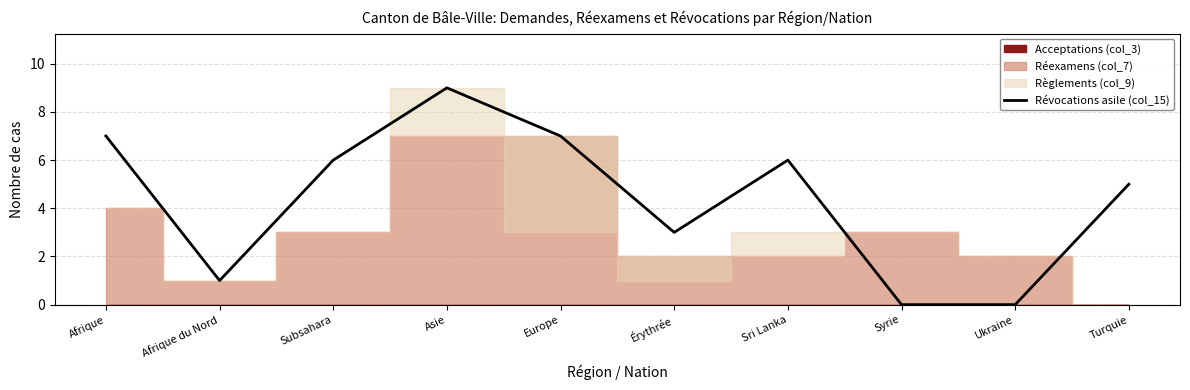

How many values are between 1 and 7?

7